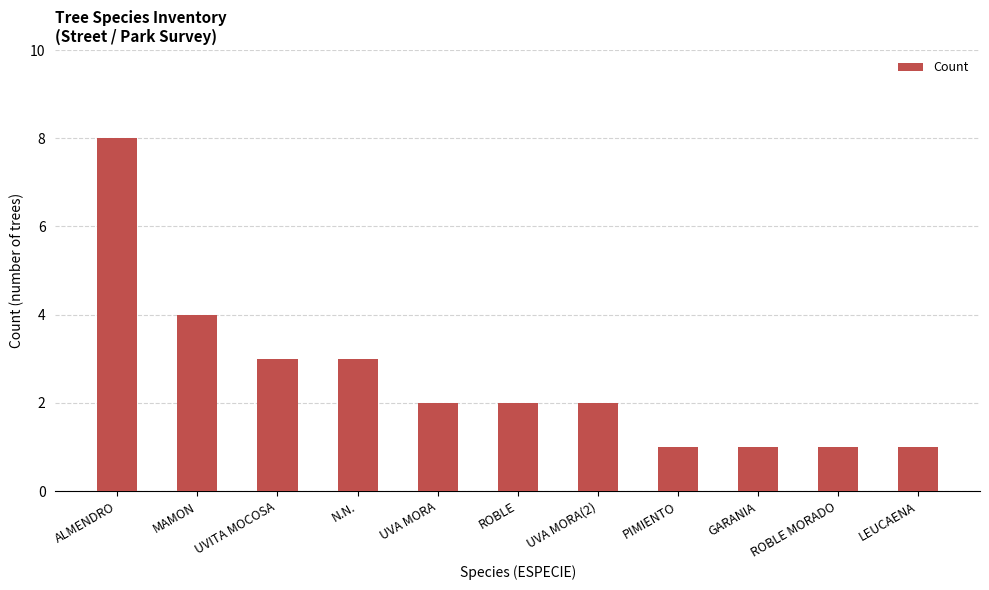

At which label is the value closest to 4?

MAMON